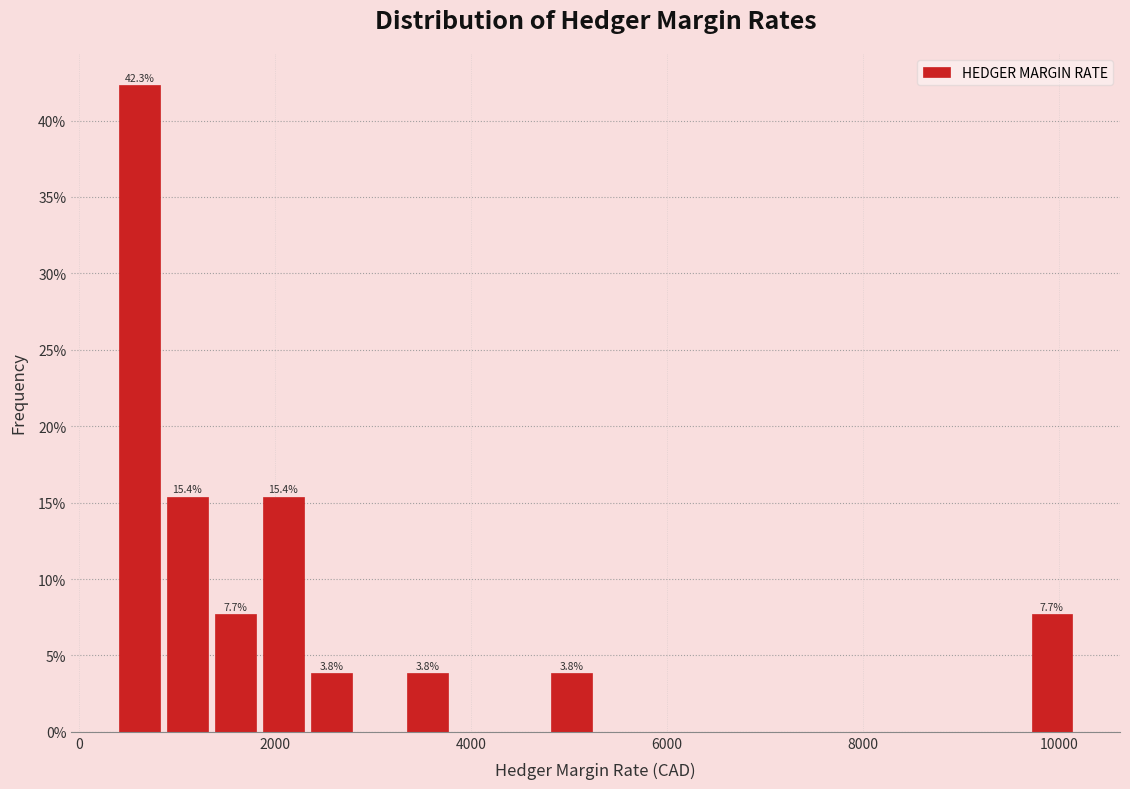

Read against the x-axis, roughly where is the centre of the tallest bar?

600